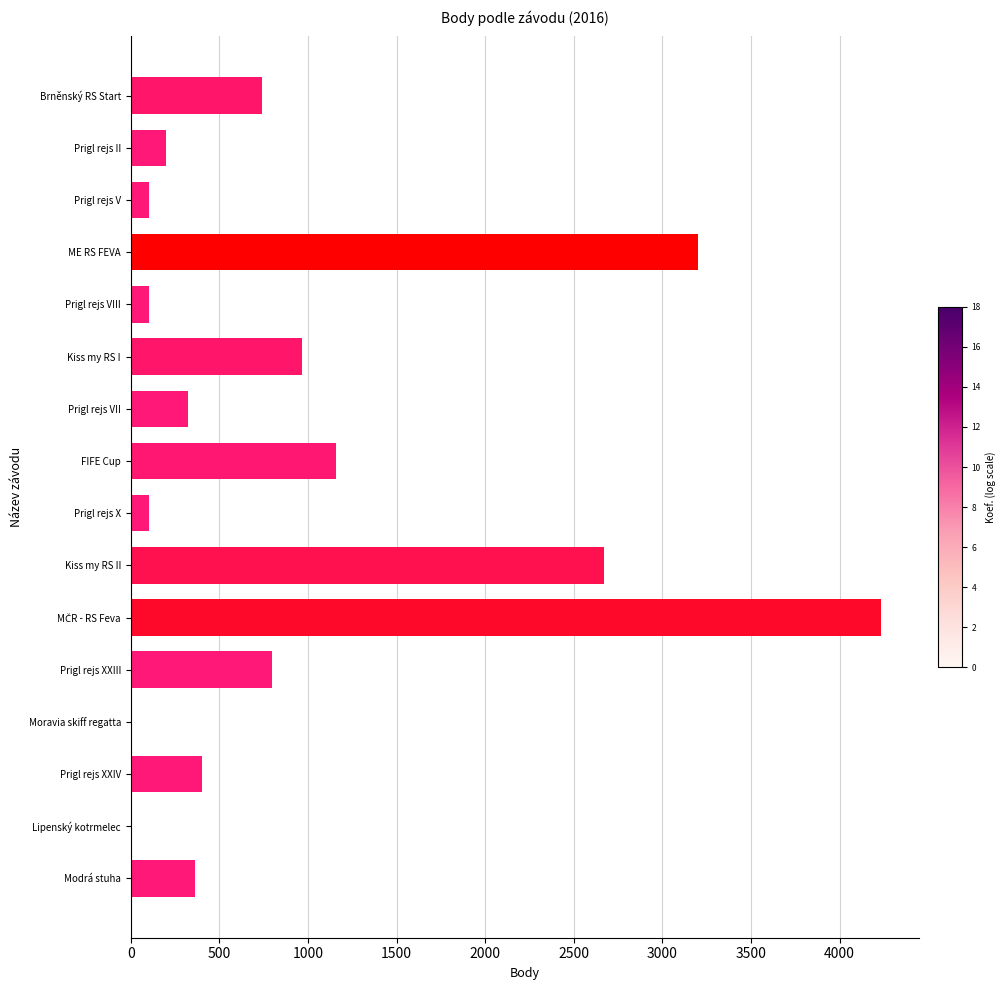

Are the bars horizontal?

Yes